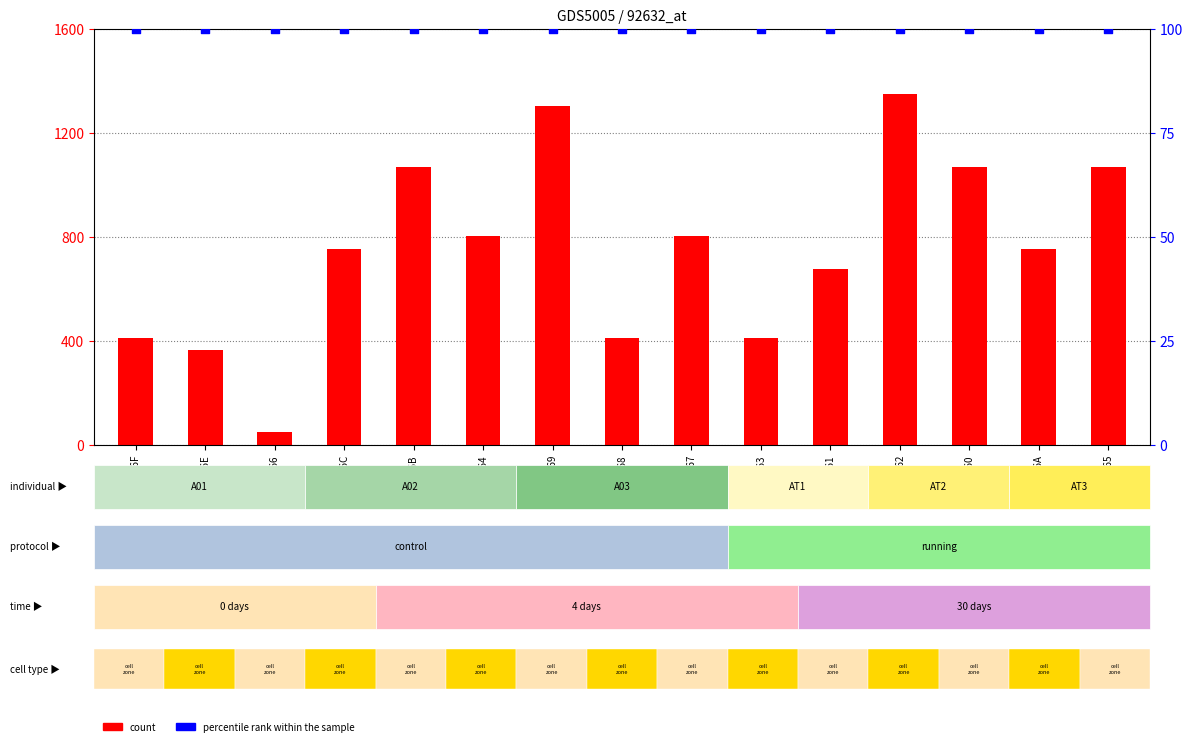

Which series reaches the maximum Y coordinate?

count